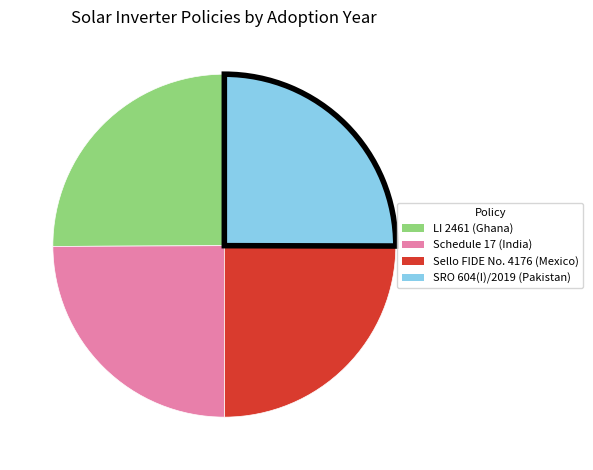

The Schedule 17 (India) slice represents 25% of the pie. True or false?

True